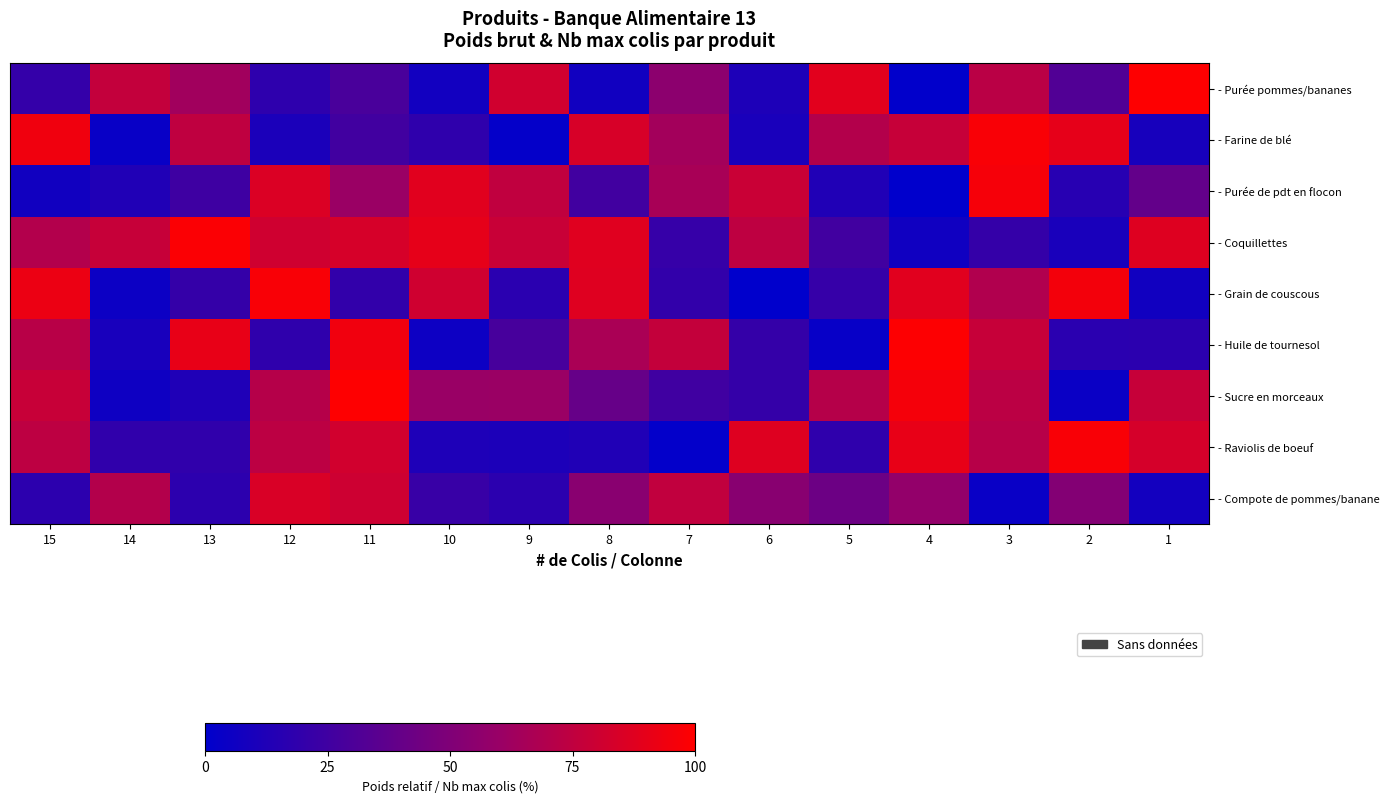

Reading left to right, what are all the values shown in this chart?

- Purée pommes/bananes: 15=20.5	14=76.4	13=63.3	12=18.3	11=28.8	10=7.2	9=81.5	8=6.9	7=55.5	6=11.6	5=88.6	4=0.5	3=72.7	2=32.1	1=99.5
- Farine de blé: 15=93.9	14=3.5	13=75.0	12=10.8	11=25.9	10=18.7	9=1.9	8=84.1	7=64.3	6=9.9	5=70.5	4=77.7	3=97.3	2=90.0	1=9.3
- Purée de pdt en flocon: 15=6.7	14=12.8	13=24.5	12=85.7	11=60.8	10=88.0	9=75.2	8=25.8	7=66.1	6=78.7	5=12.5	4=0.2	3=96.4	2=15.3	1=38.9
- Coquillettes: 15=70.1	14=77.5	13=98.1	12=81.1	11=83.6	10=89.9	9=78.4	8=87.8	7=21.3	6=74.5	5=25.8	4=6.6	3=20.9	2=9.8	1=86.7
- Grain de couscous: 15=92.5	14=4.8	13=20.8	12=97.6	11=19.9	10=80.9	9=16.5	8=87.2	7=19.6	6=0.2	5=21.4	4=88.0	3=69.4	2=95.7	1=6.7
- Huile de tournesol: 15=71.9	14=9.5	13=90.7	12=18.5	11=94.4	10=5.1	9=28.1	8=66.6	7=76.7	6=20.9	5=2.9	4=99.0	3=77.7	2=16.7	1=17.1
- Sucre en morceaux: 15=77.9	14=5.8	13=12.3	12=71.1	11=99.5	10=60.3	9=60.6	8=40.0	7=25.3	6=21.0	5=71.2	4=95.8	3=73.3	2=4.2	1=77.5
- Raviolis de boeuf: 15=74.0	14=18.8	13=19.1	12=73.6	11=82.0	10=12.0	9=11.2	8=13.0	7=1.4	6=87.0	5=18.5	4=90.7	3=71.7	2=97.5	1=83.3
- Compote de pommes/banane: 15=17.4	14=70.4	13=17.3	12=84.9	11=80.2	10=21.9	9=17.1	8=54.2	7=75.4	6=53.6	5=42.3	4=57.6	3=3.8	2=51.8	1=7.5